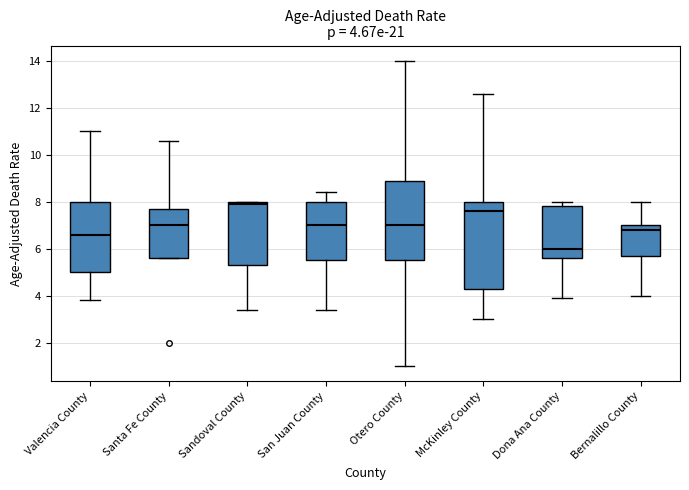

Which box has the lowest median line?

Dona Ana County